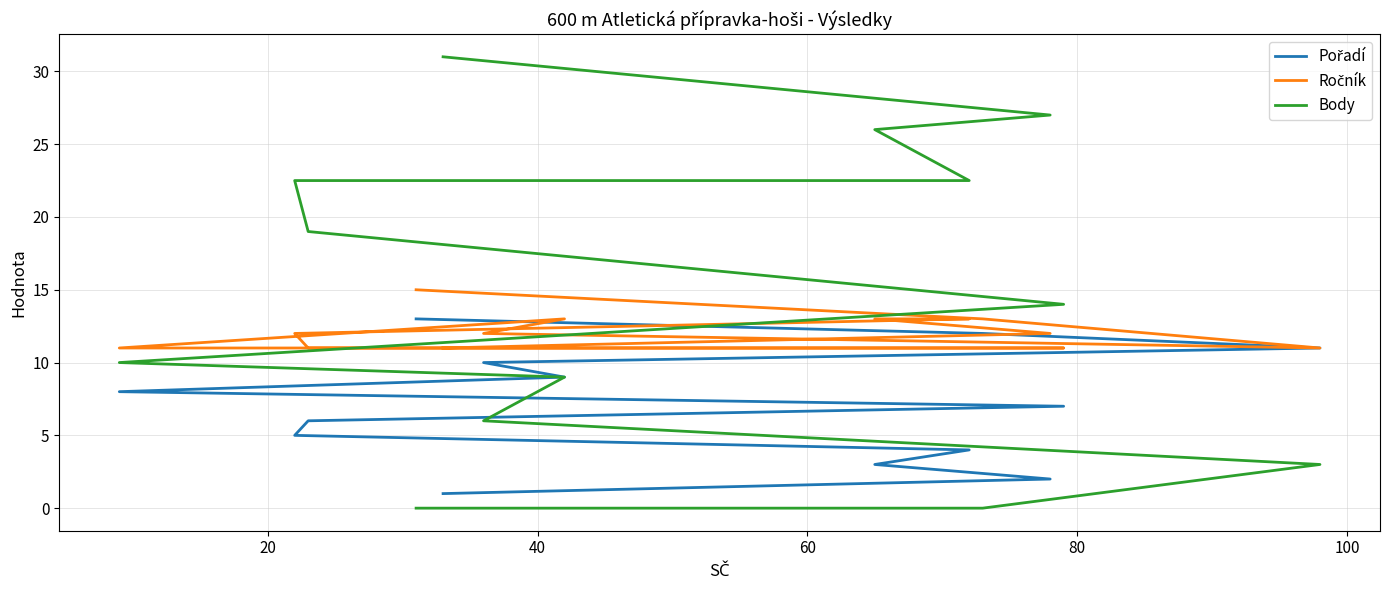

What is the label of the 8th point from the right?

100